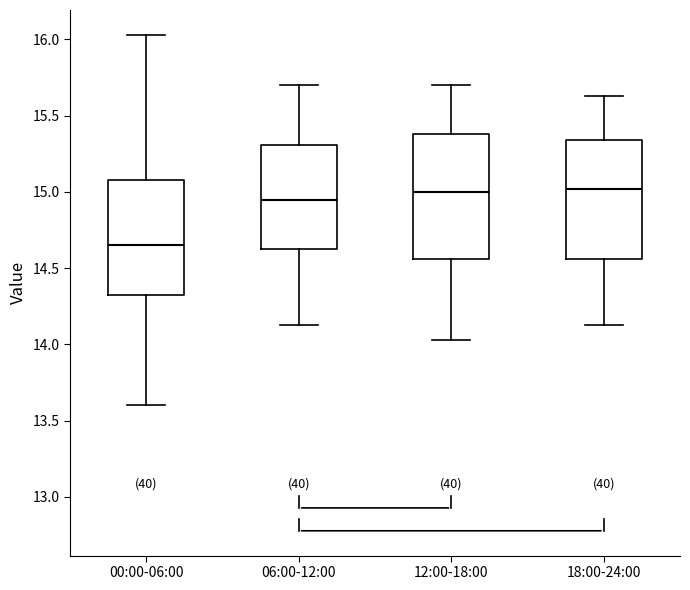

Where does the median line of the box for 18:00-24:00 sit on the y-axis? The values are not printed on the chart, so give them approximately, as read against the axis.

15.00